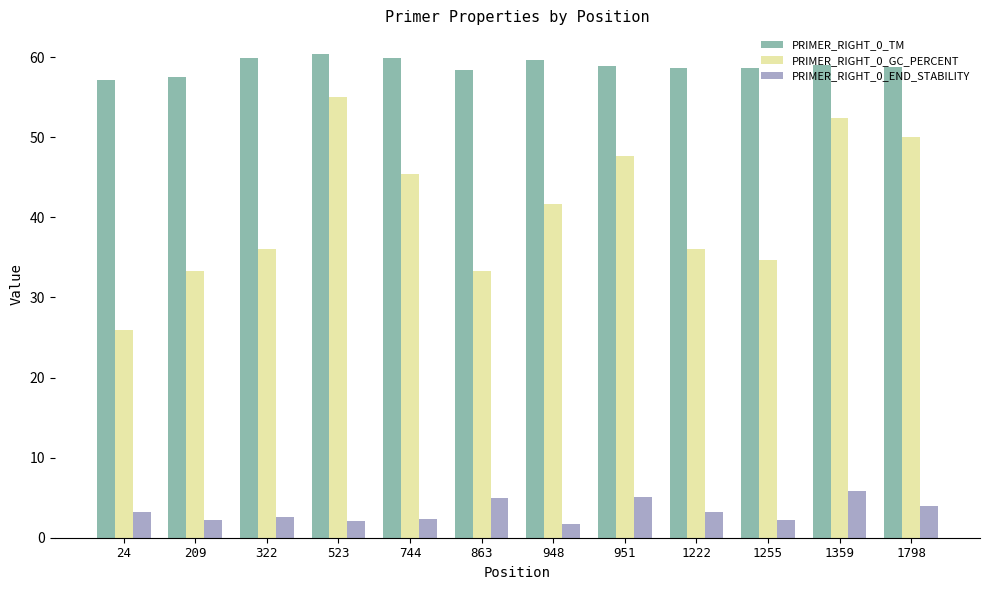

At how many categories does at least one series exceed 21?

12